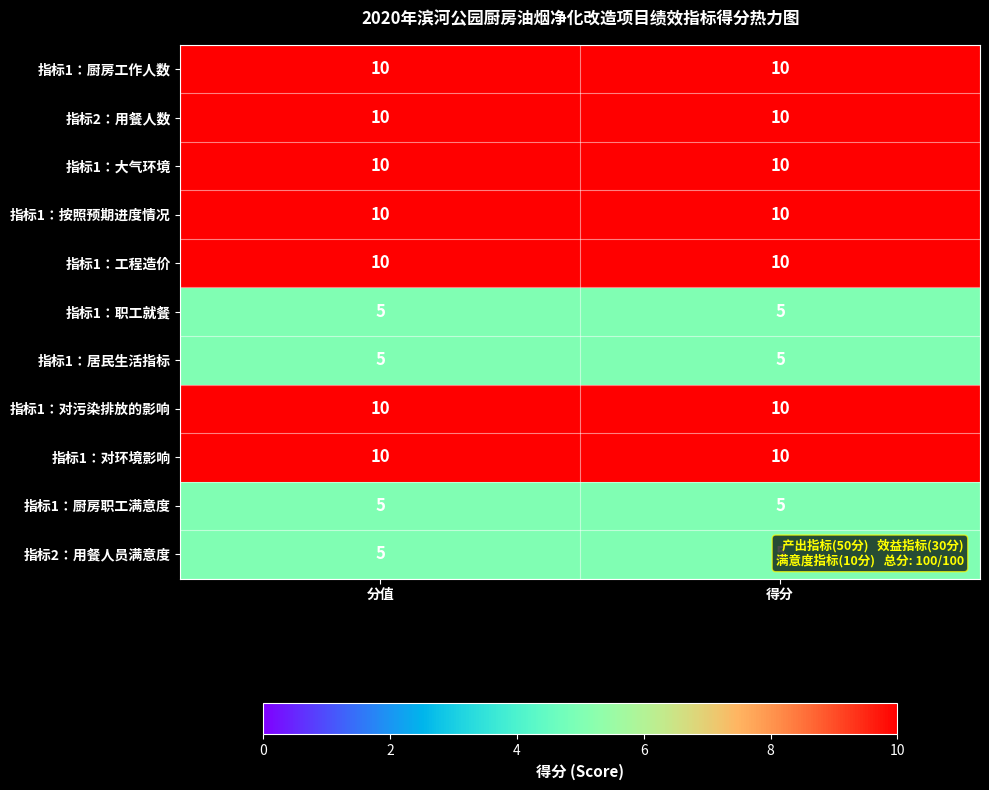

The 指标1：居民生活指标 series shows 8 at 得分. True or false?

False